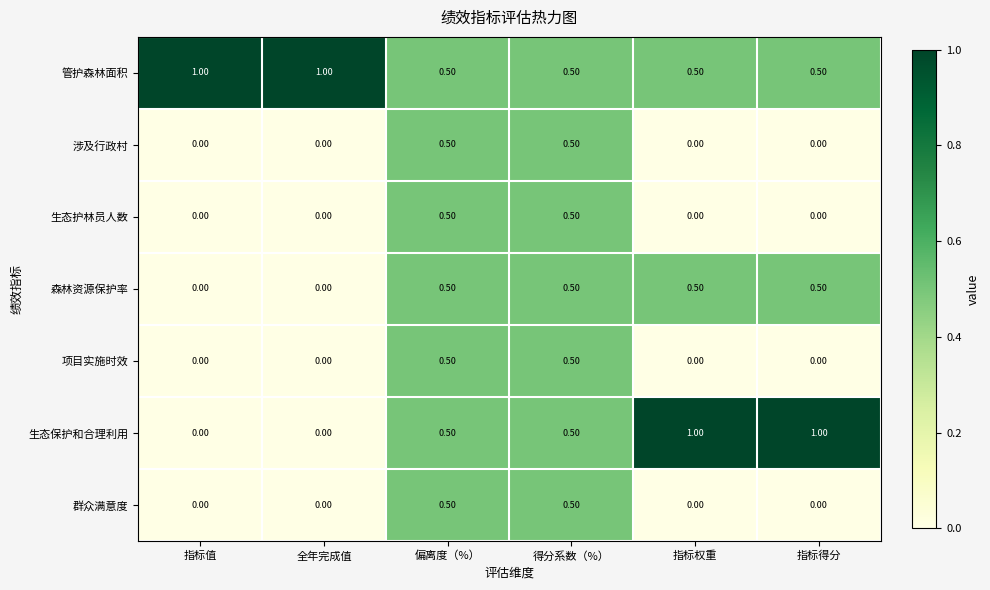

Which series has the largest total across all categories?

管护森林面积